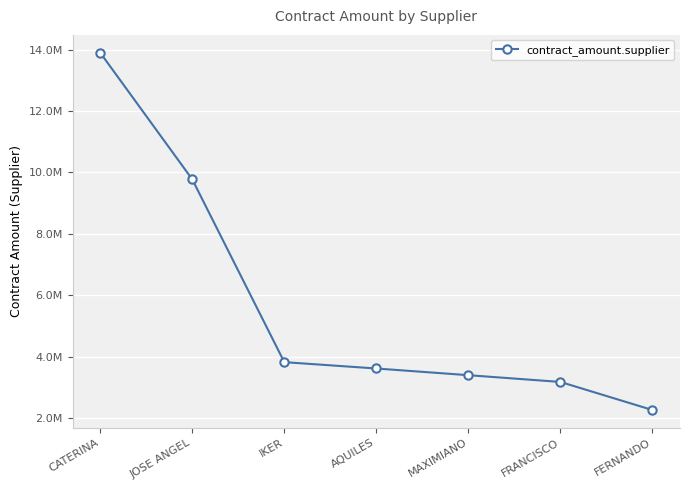

How many distinct data groups are displayed?

1